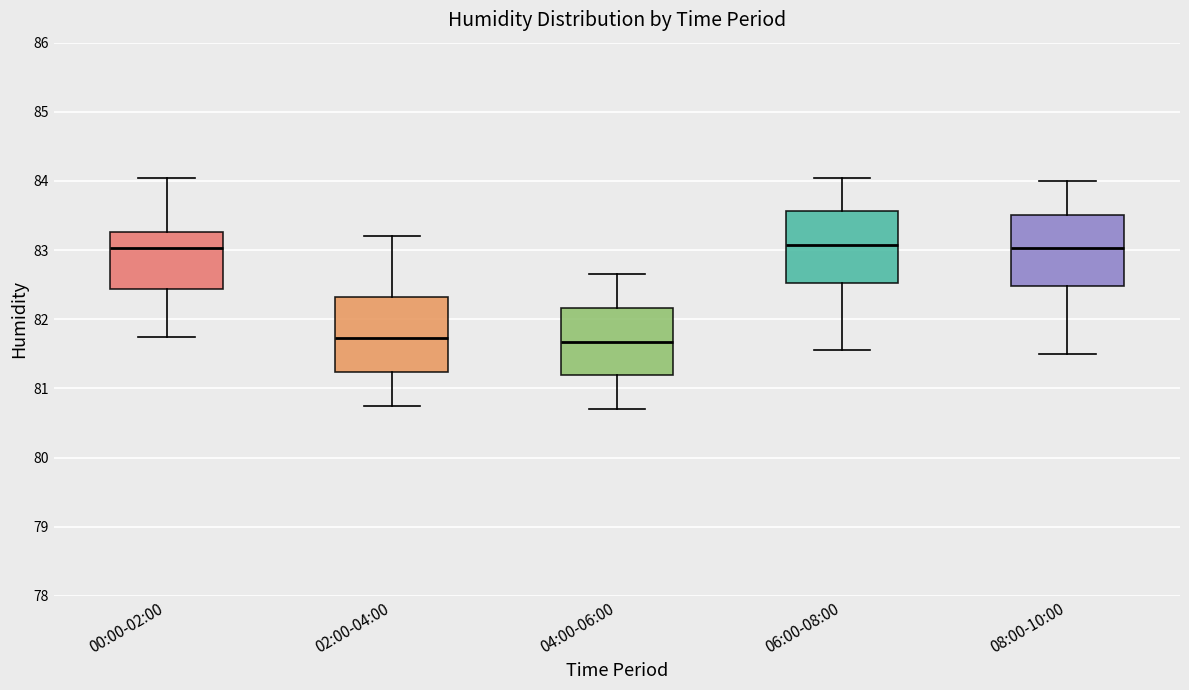

Reading left to right, transcribe this box plot: for each box, give where its median line is, the range the box spans, and where its two whiskers end, as read against the y-axis. The values are not printed on the chart, so give them approximately, as read against the axis.

00:00-02:00: median 83.0, box 82.4 to 83.3, whiskers 81.8 to 84.1
02:00-04:00: median 81.7, box 81.2 to 82.3, whiskers 80.8 to 83.2
04:00-06:00: median 81.7, box 81.2 to 82.2, whiskers 80.7 to 82.7
06:00-08:00: median 83.1, box 82.5 to 83.6, whiskers 81.6 to 84.1
08:00-10:00: median 83.0, box 82.5 to 83.5, whiskers 81.5 to 84.0